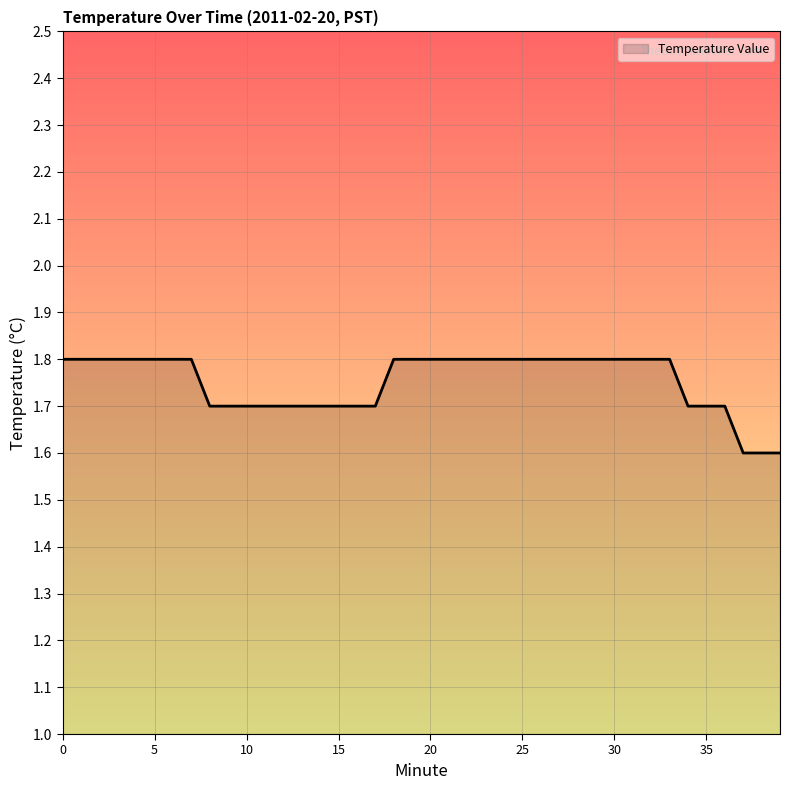

What is the maximum value shown in the chart?

1.8